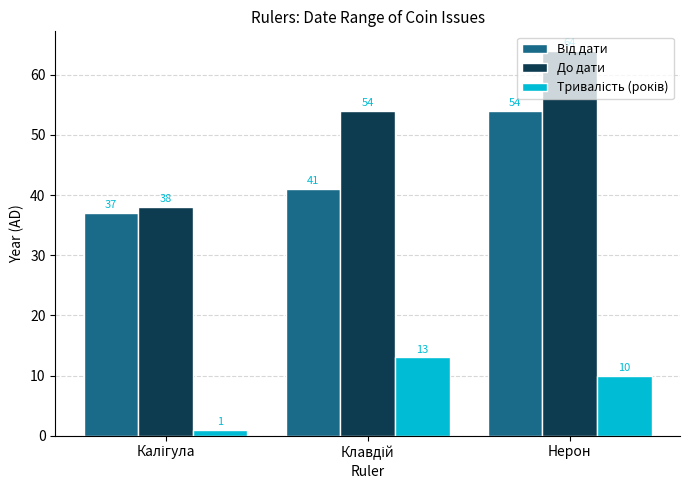

Count the До дати values in the range 38 to 64.

3